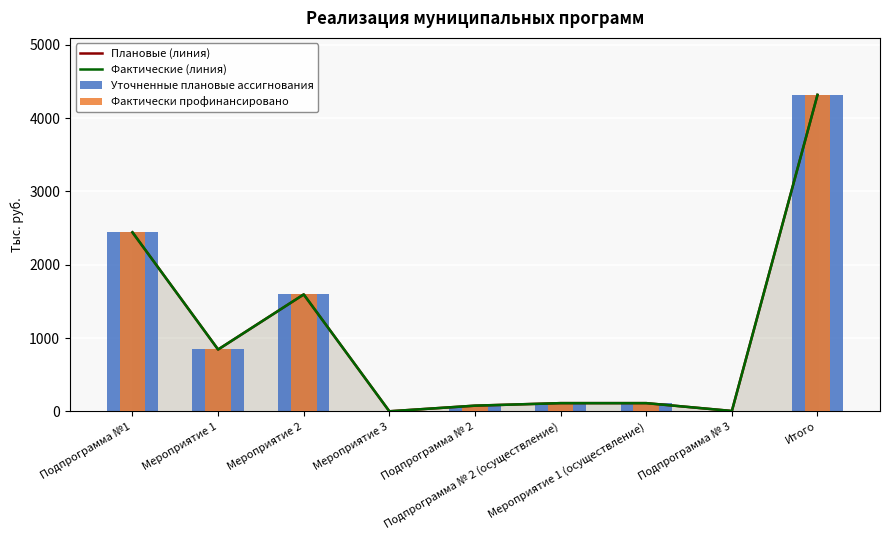

Which series changed the most between Подпрограмма №1 and Мероприятие 3?

Плановые (линия)